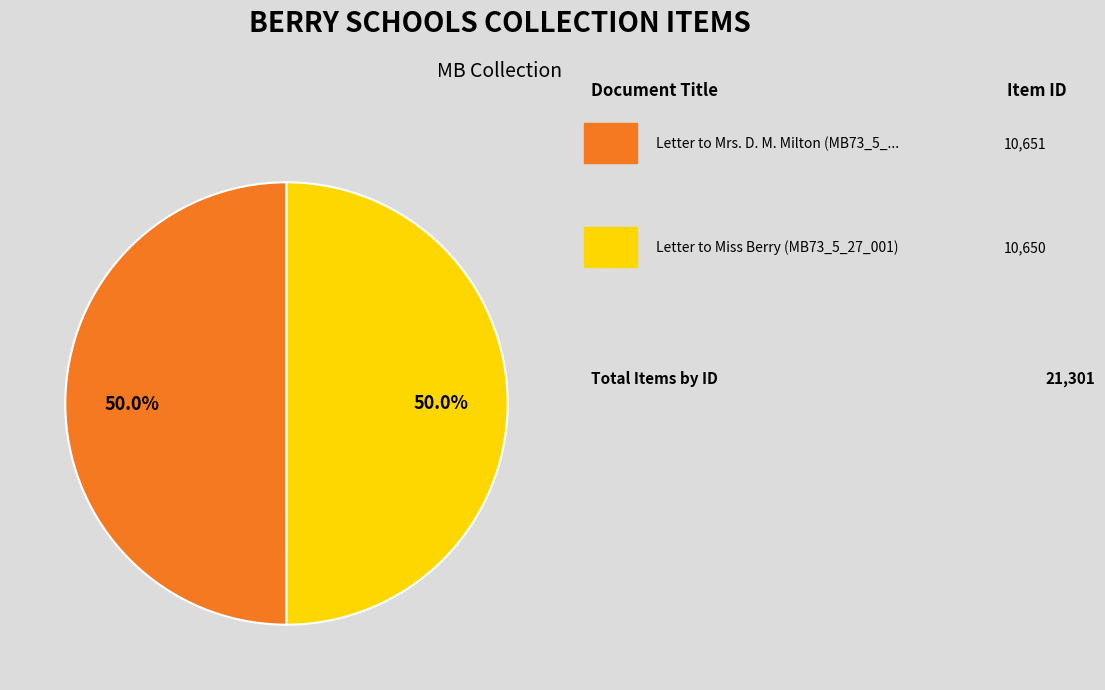

Which category has the biggest portion of the pie?

Letter to Mrs. D. M. Milton (MB73_5_28_001)